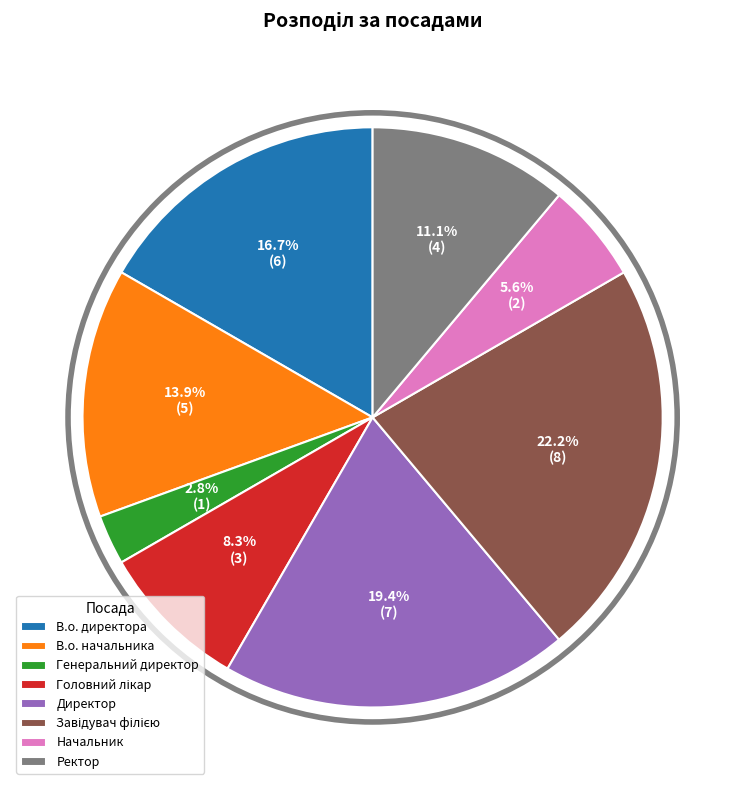

To the nearest percent, what is the average slice percentage?

12%